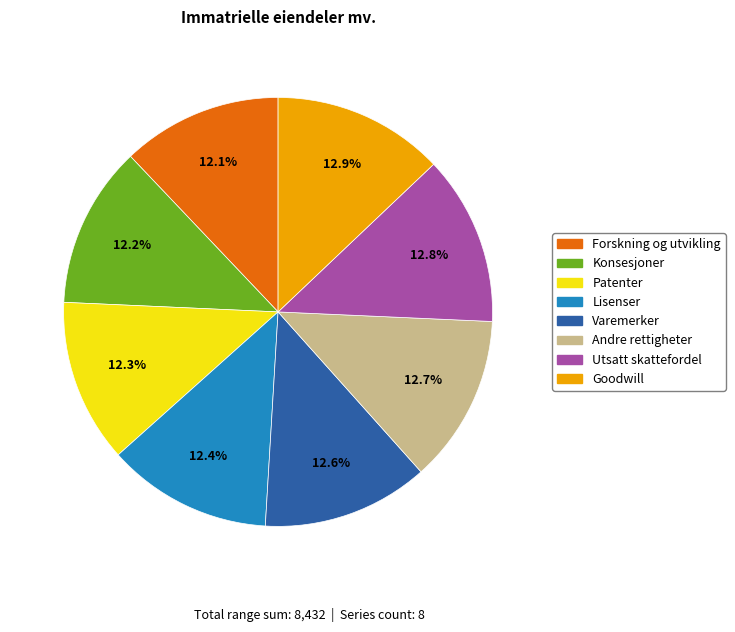

To the nearest percent, what is the difference between the largest and smallest slice percentages?

1%